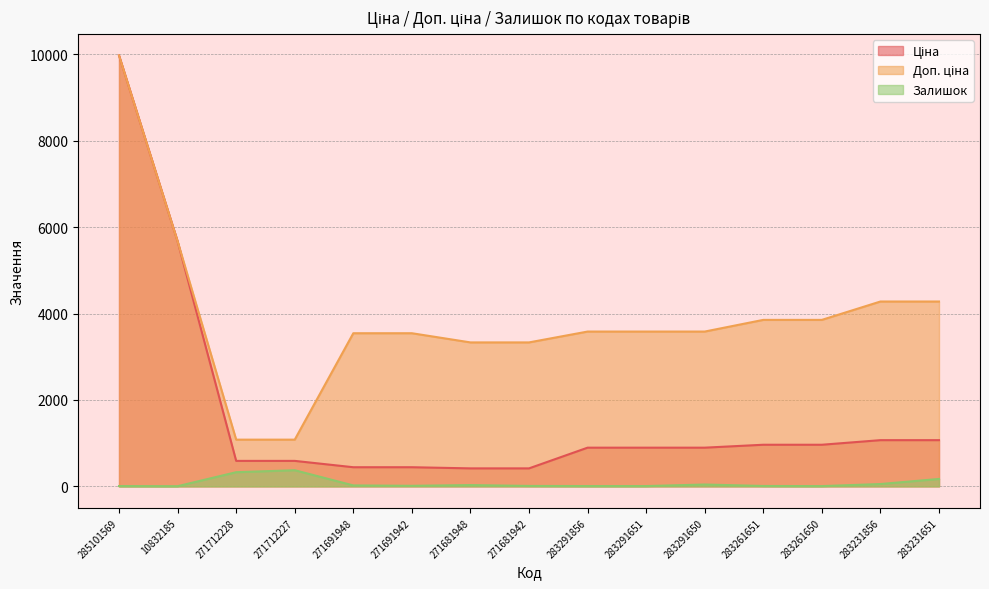

At which label does Залишок first exceed 13?

271712228